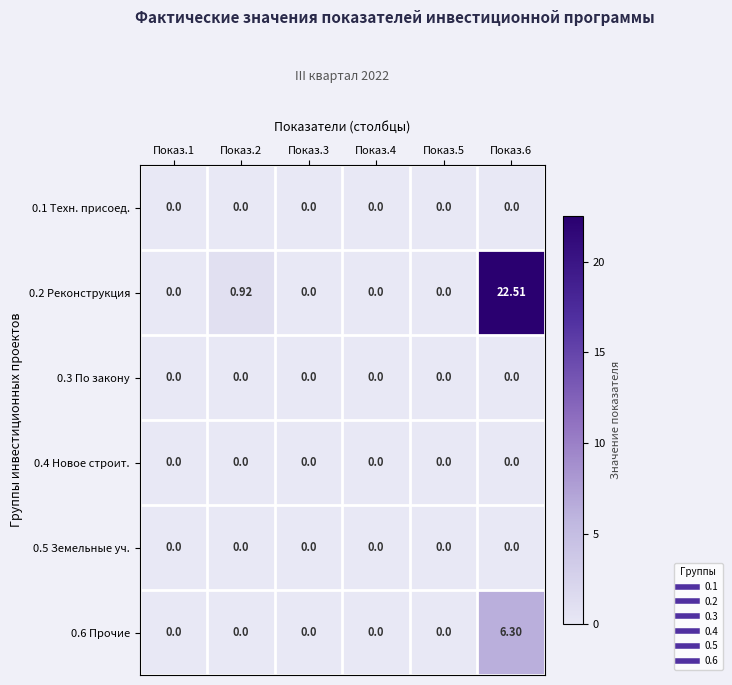

Is the value of 0.6 Прочие at Показ.2 greater than the value of 0.2 Реконструкция at Показ.6?

No